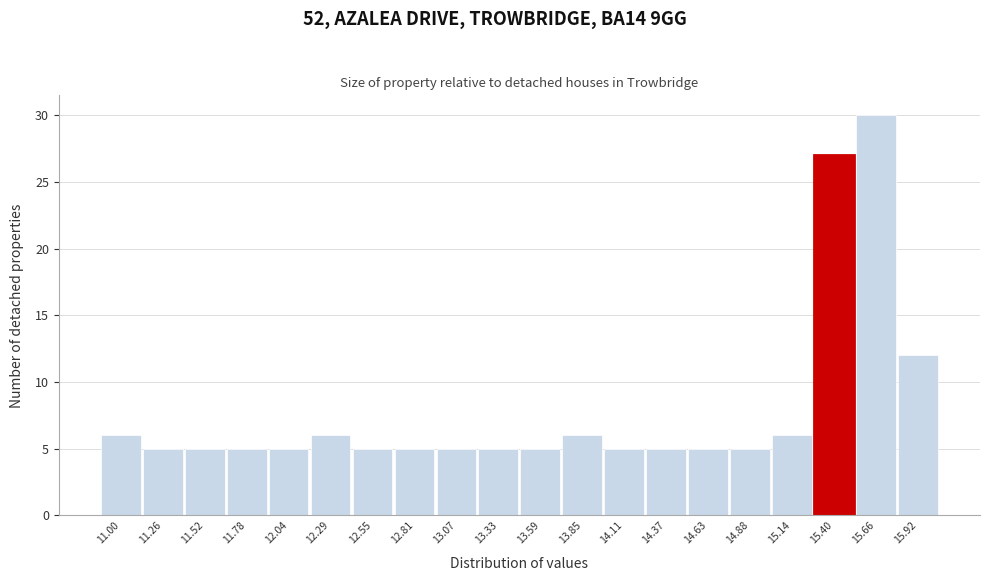

Reading left to right, list all the values displayed in this chart.

11.00=6	11.26=5	11.52=5	11.78=5	12.04=5	12.29=6	12.55=5	12.81=5	13.07=5	13.33=5	13.59=5	13.85=6	14.11=5	14.37=5	14.63=5	14.88=5	15.14=6	15.40=27	15.66=30	15.92=12